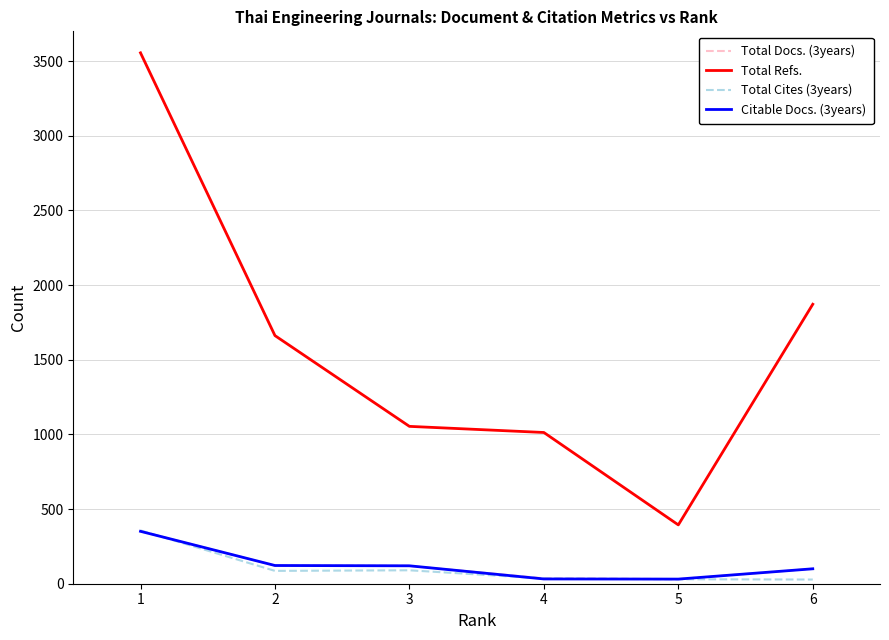

What is the lowest value of the Citable Docs. (3years) series?

31